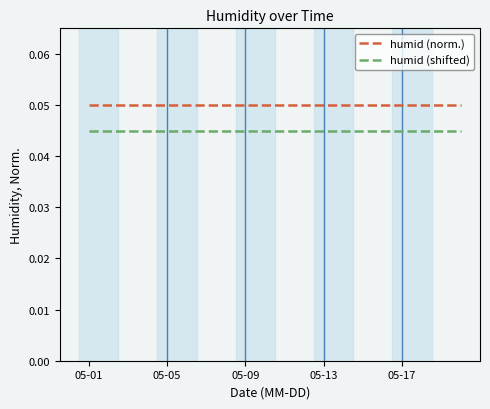

True or false: humid (shifted) and humid (norm.) cross at least once.

False